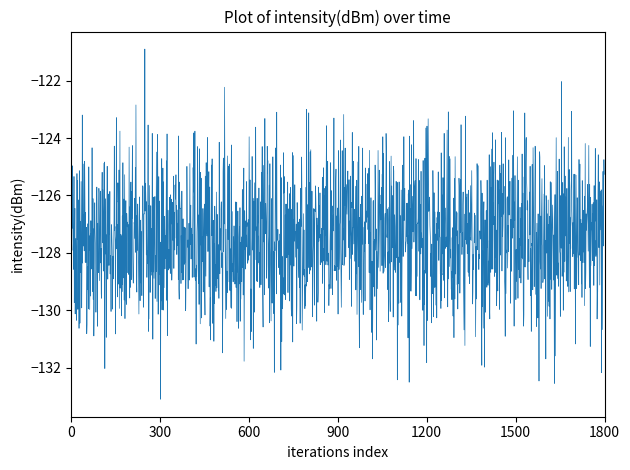

What is the difference between the maximum and minimum values?

12.2